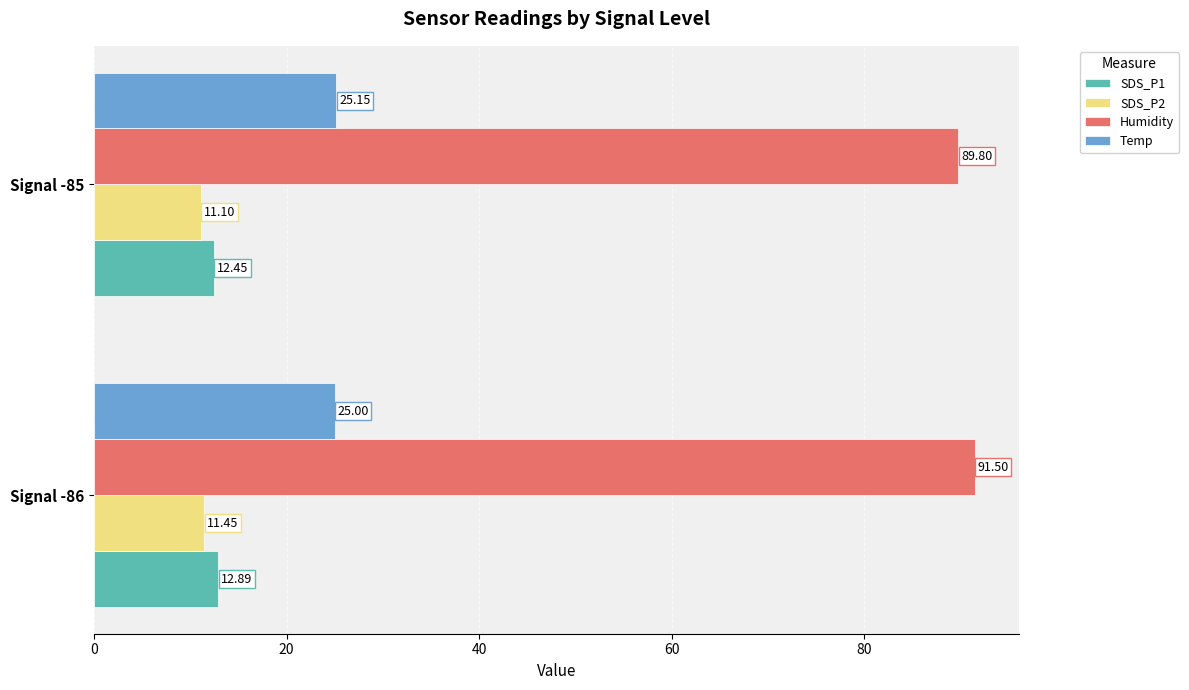

What are all the series names shown in the legend?

SDS_P1, SDS_P2, Humidity, Temp